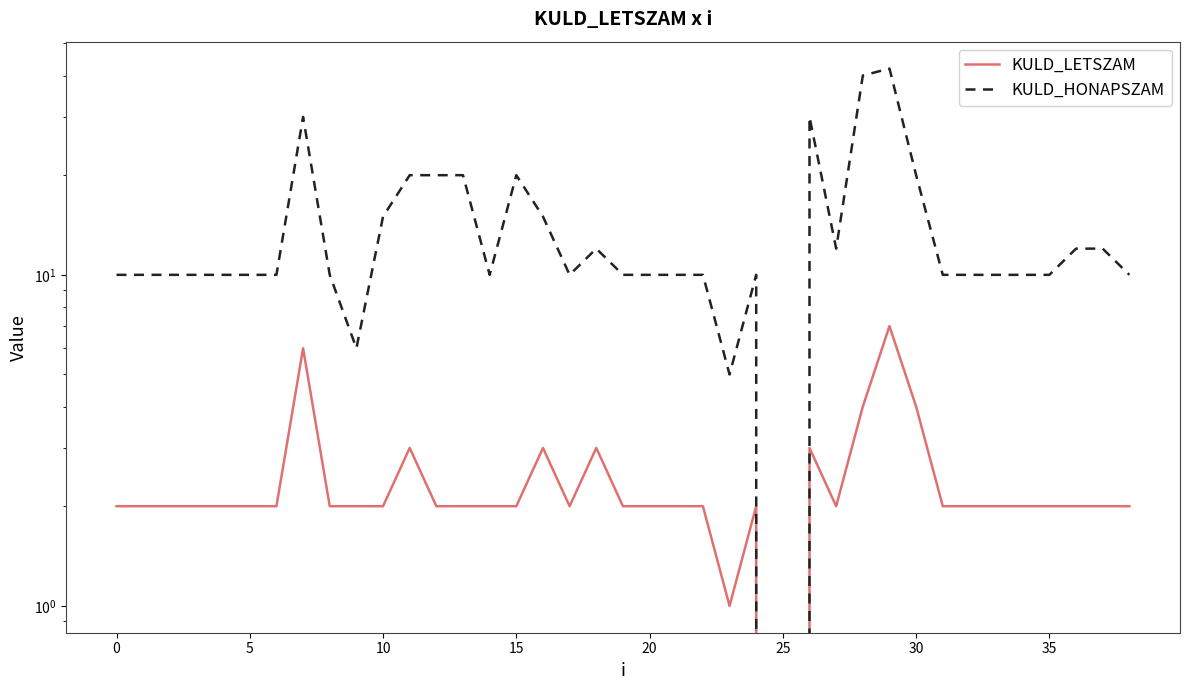

What is the difference between the second highest and minimum values in the KULD_LETSZAM series?

6